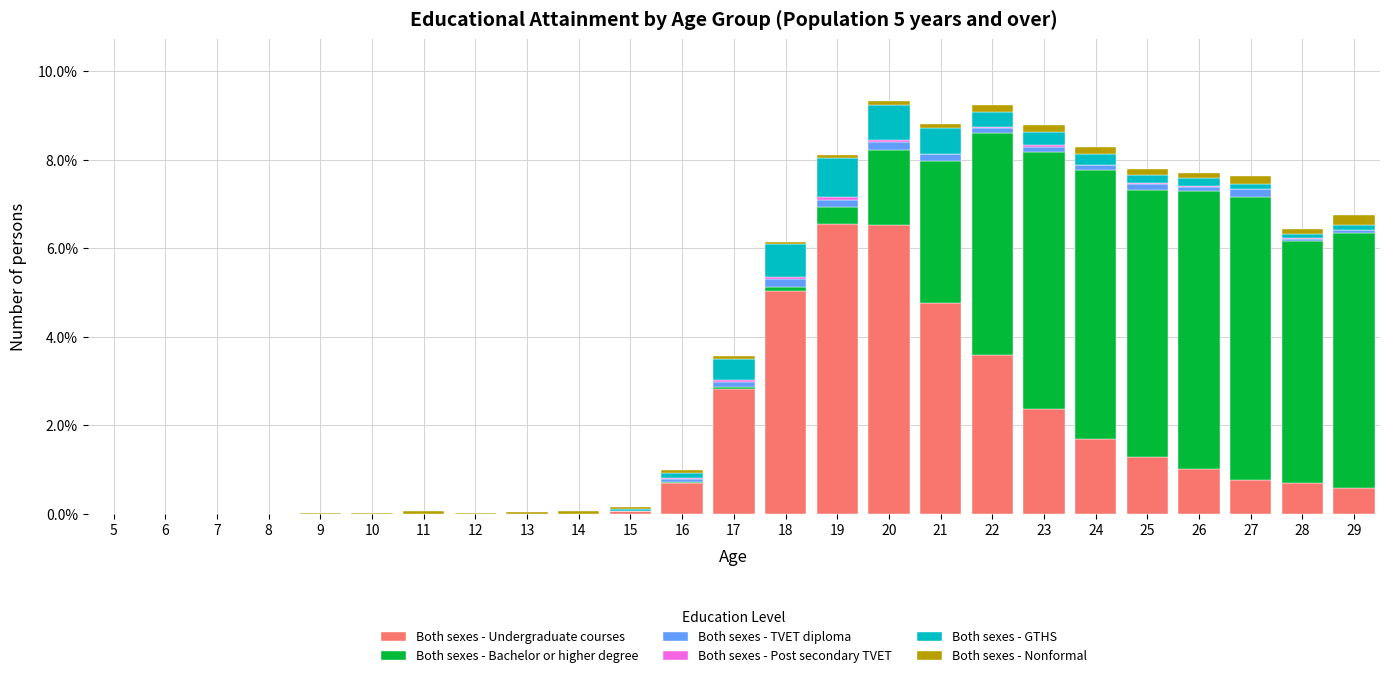

What is the maximum value for Both sexes - Undergraduate courses?

6.6